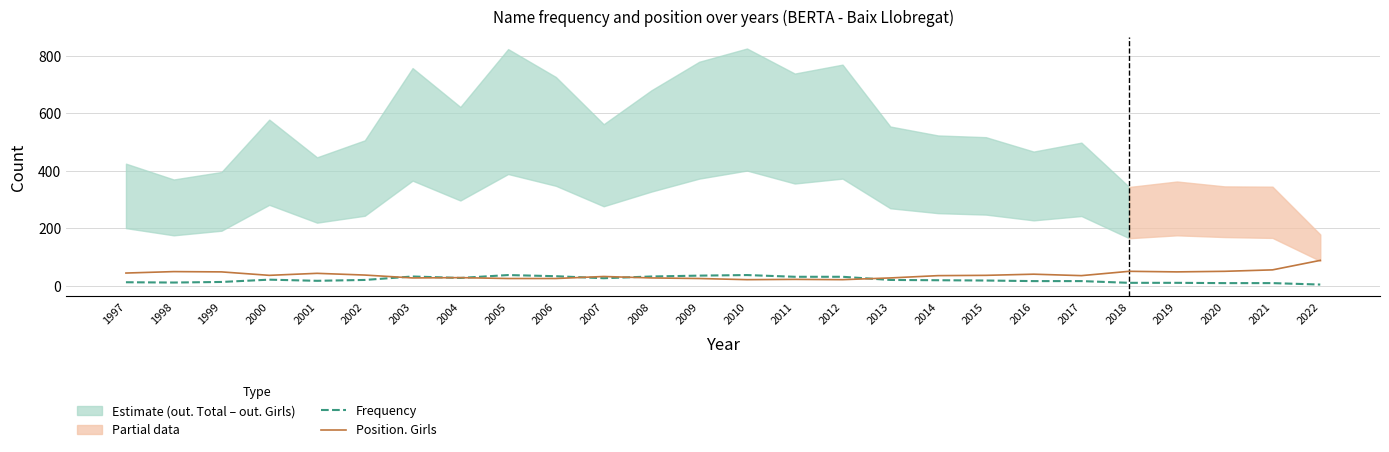

How many times do Frequency and Position. Girls cross each other?

6